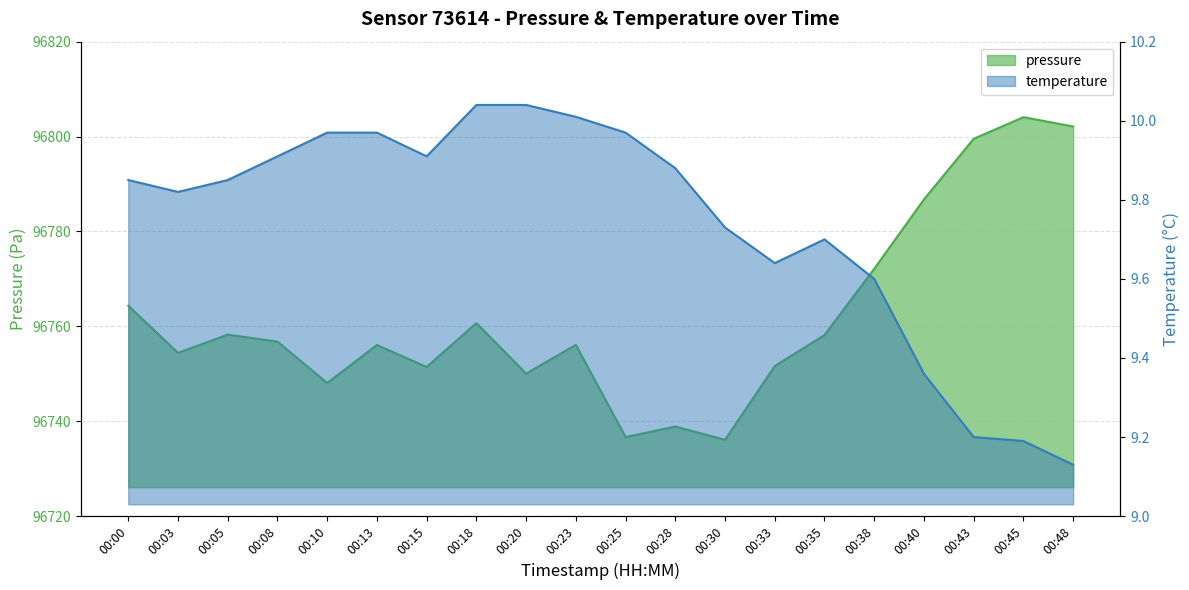

Which series has the widest spread of values?

pressure